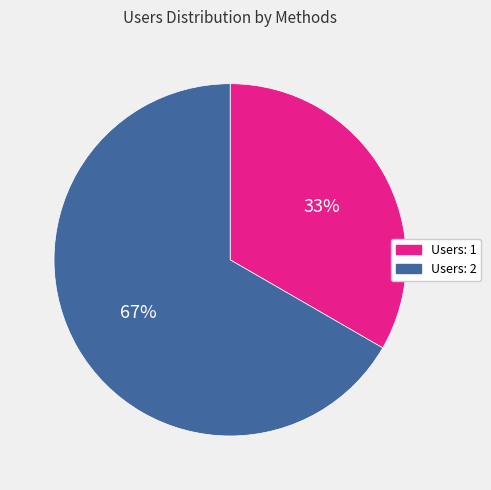

What percentage is the Users: 2 slice, to the nearest percent?

67%